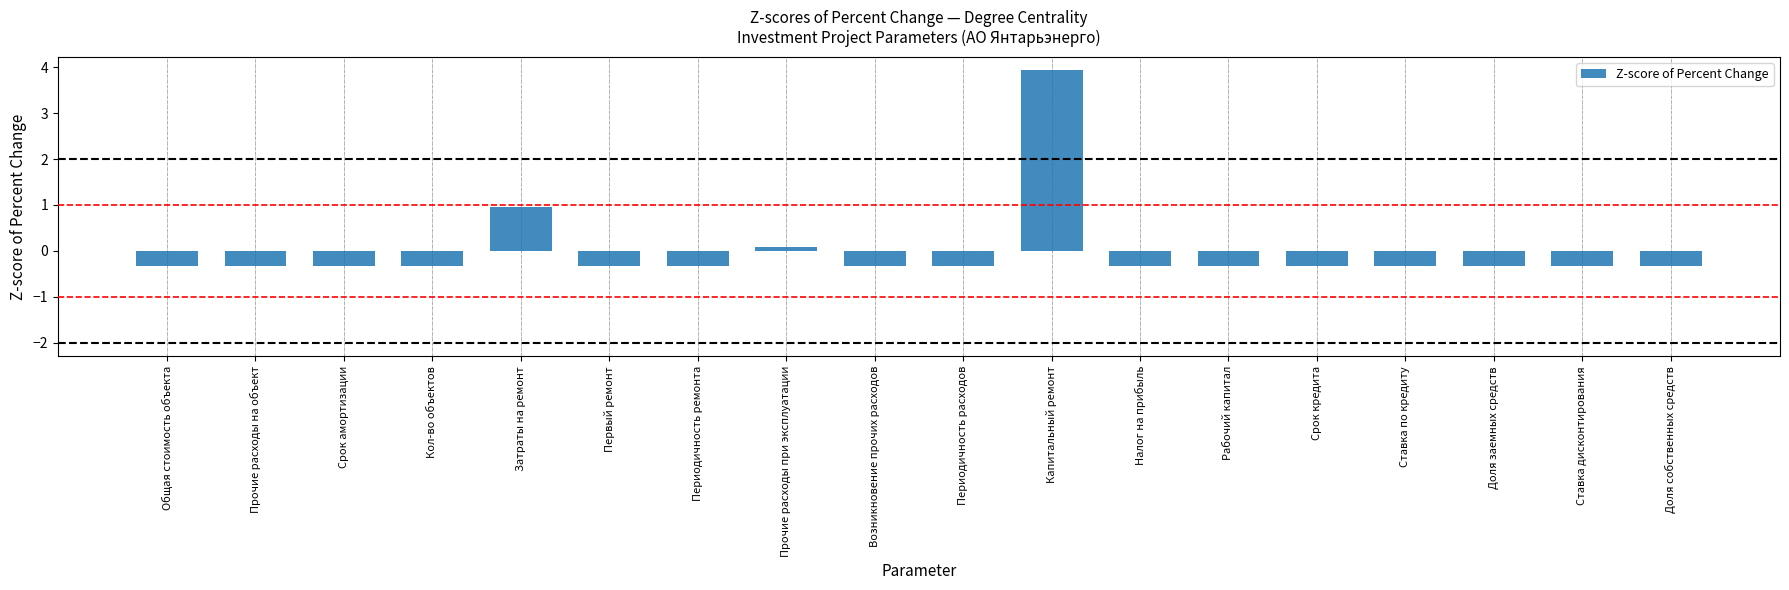

Reading right to left, what are all the values shown in this chart?

Доля собственных средств=-0.3	Ставка дисконтирования=-0.3	Доля заемных средств=-0.3	Ставка по кредиту=-0.3	Срок кредита=-0.3	Рабочий капитал=-0.3	Налог на прибыль=-0.3	Капитальный ремонт=3.9	Периодичность расходов=-0.3	Возникновение прочих расходов=-0.3	Прочие расходы при эксплуатации=0.1	Периодичность ремонта=-0.3	Первый ремонт=-0.3	Затраты на ремонт=0.9	Кол-во объектов=-0.3	Срок амортизации=-0.3	Прочие расходы на объект=-0.3	Общая стоимость объекта=-0.3